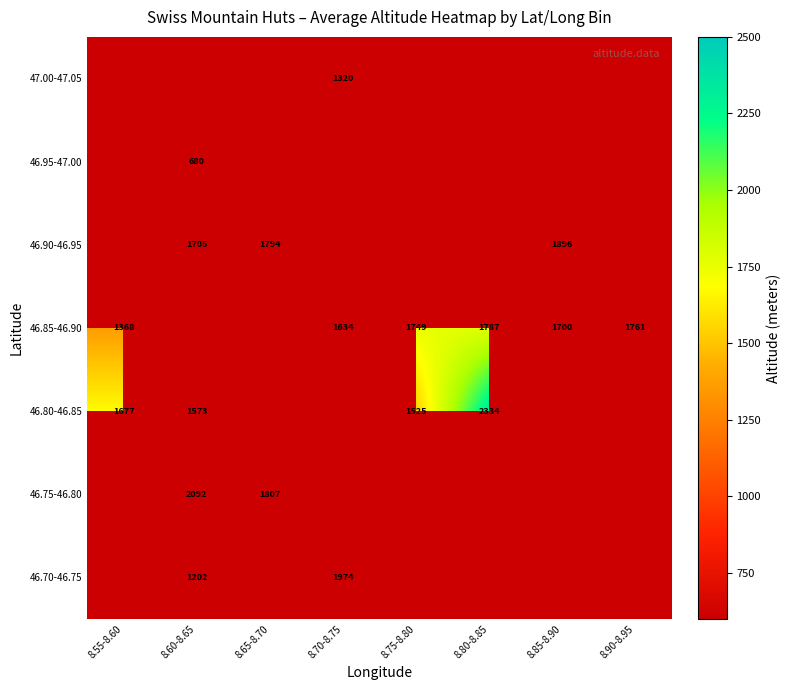

Which label corresponds to the largest value in the chart?

8.80-8.85